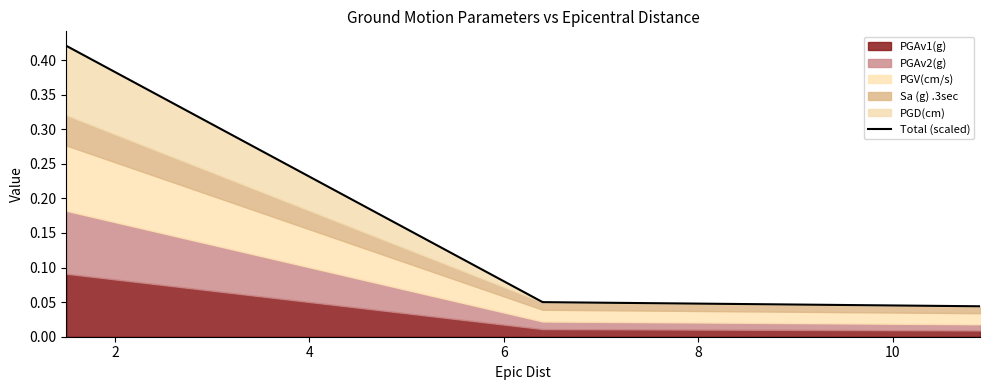

How many Total (scaled) values are between 0 and 1?

3